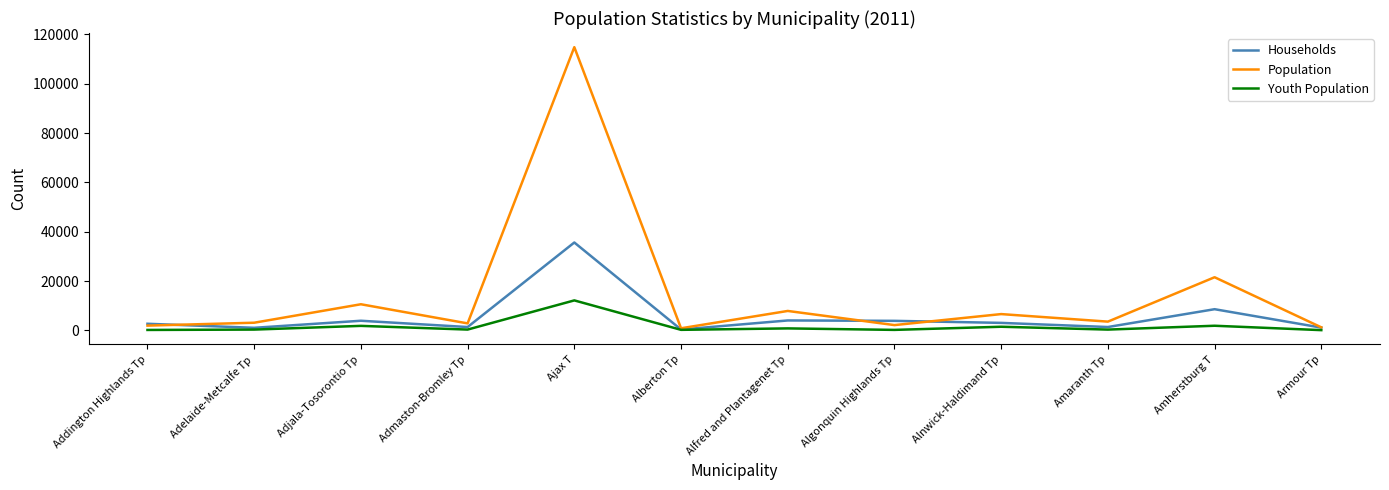

What is the average value of the Households series?

5591